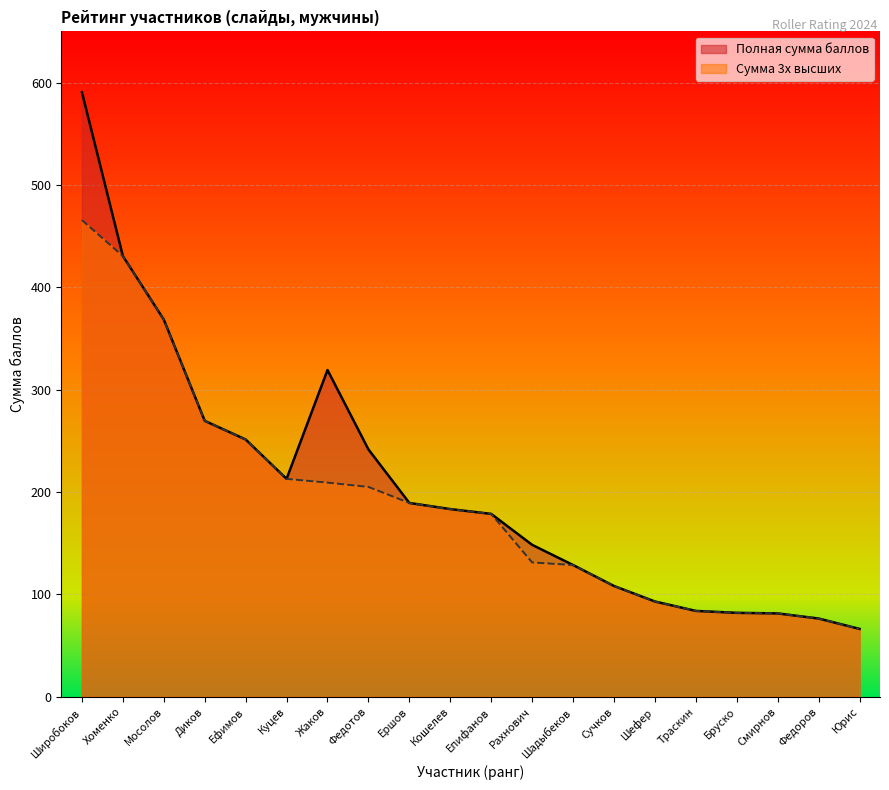

Reading left to right, transcribe all the data shown in this chart.

Полная сумма баллов: 590.5	430.5	368.5	269.5	251.3	212.8	319.2	241.6	189.3	183.3	178.6	148.4	128.7	108.2	93.0	83.8	81.9	81.4	76.4	66.2
Сумма 3х высших: 465.6	430.5	368.5	269.5	251.3	212.8	209.2	205.0	189.3	183.3	178.6	131.2	128.7	108.2	93.0	83.8	81.9	81.4	76.4	66.2